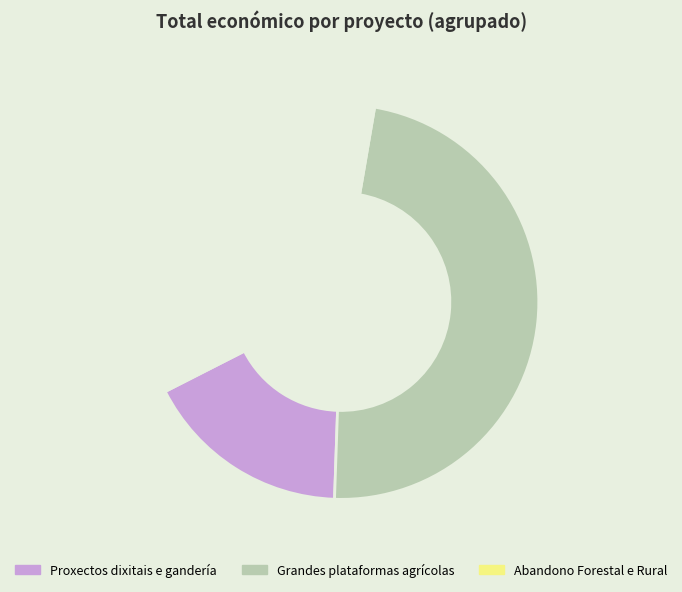

Is there a majority slice in this chart?

No